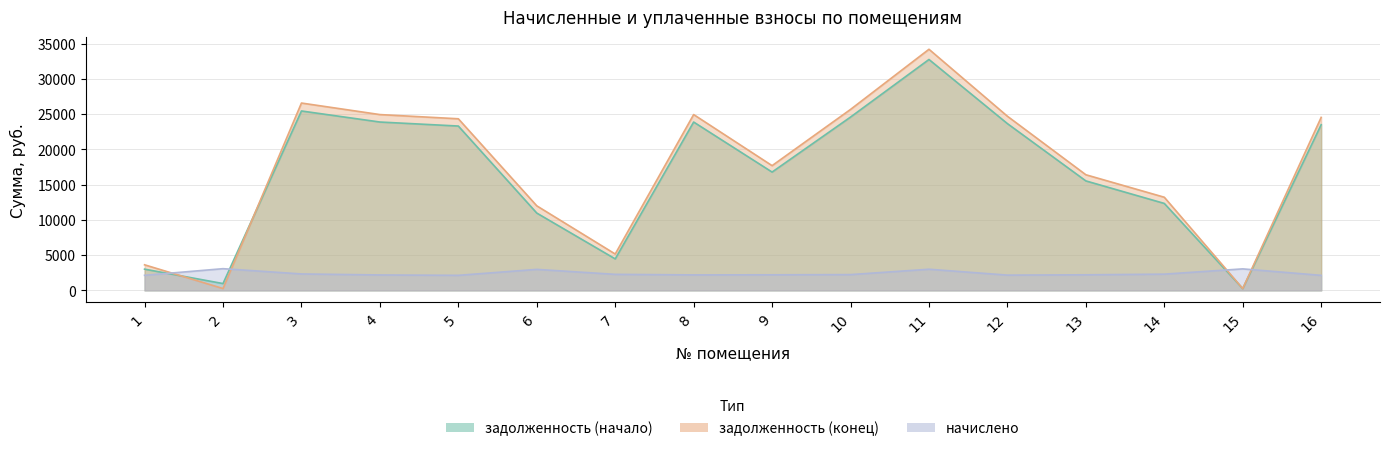

What is the value of the задолженность (конец) point at the 7th from the left?

5158.4